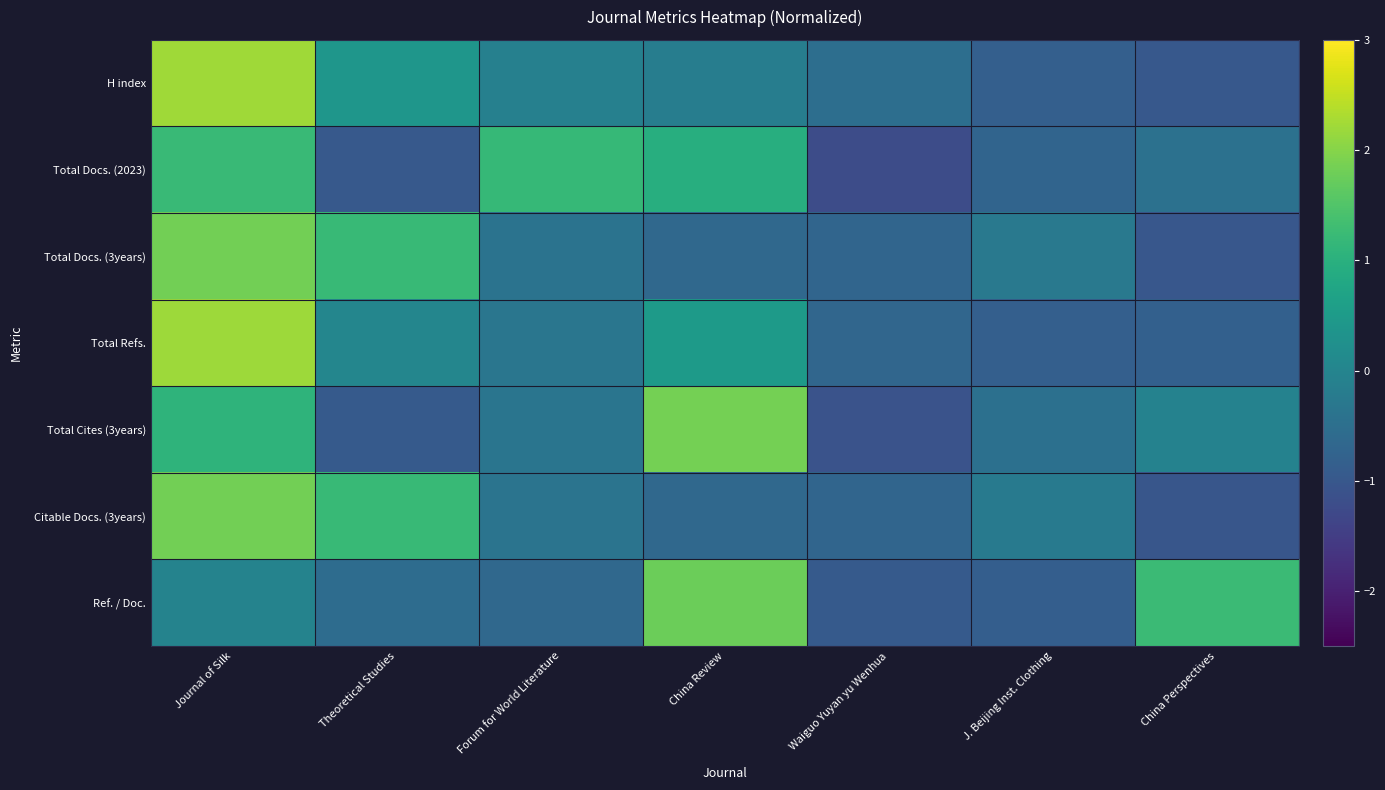

How many data points does each series have?

7